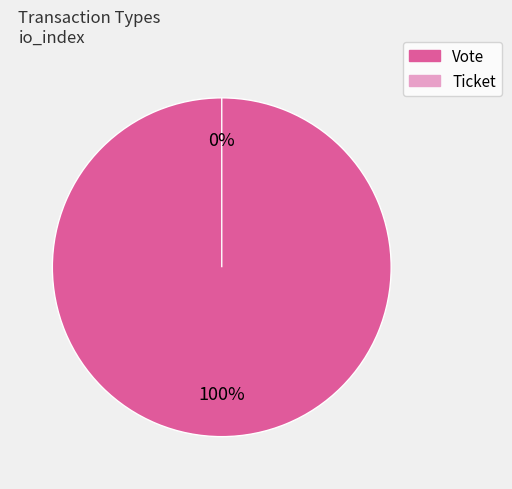

Rank the categories by value from highest to lowest.

Vote, Ticket